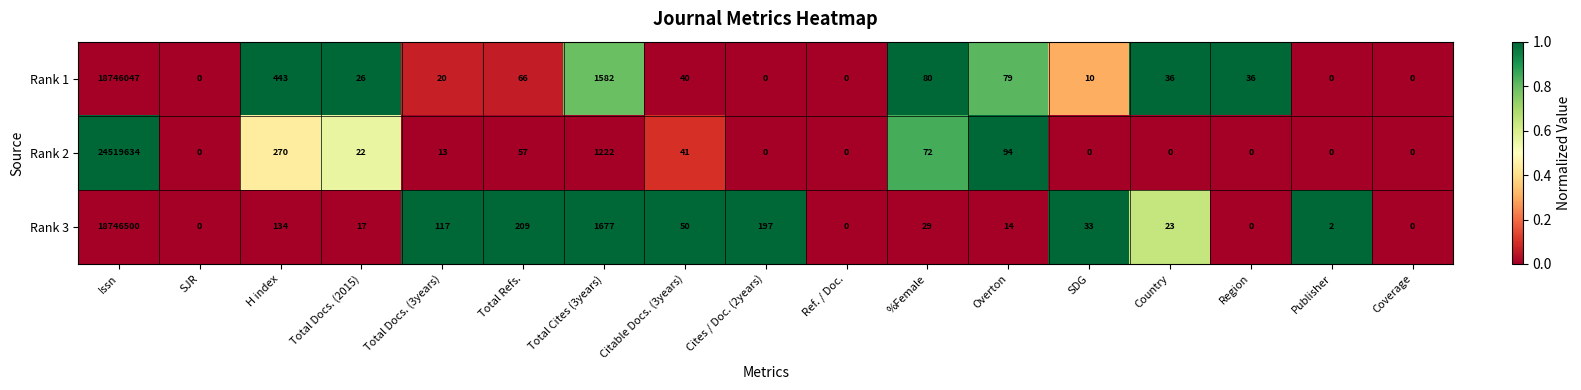

At which category is the sum across all series the highest?

Issn